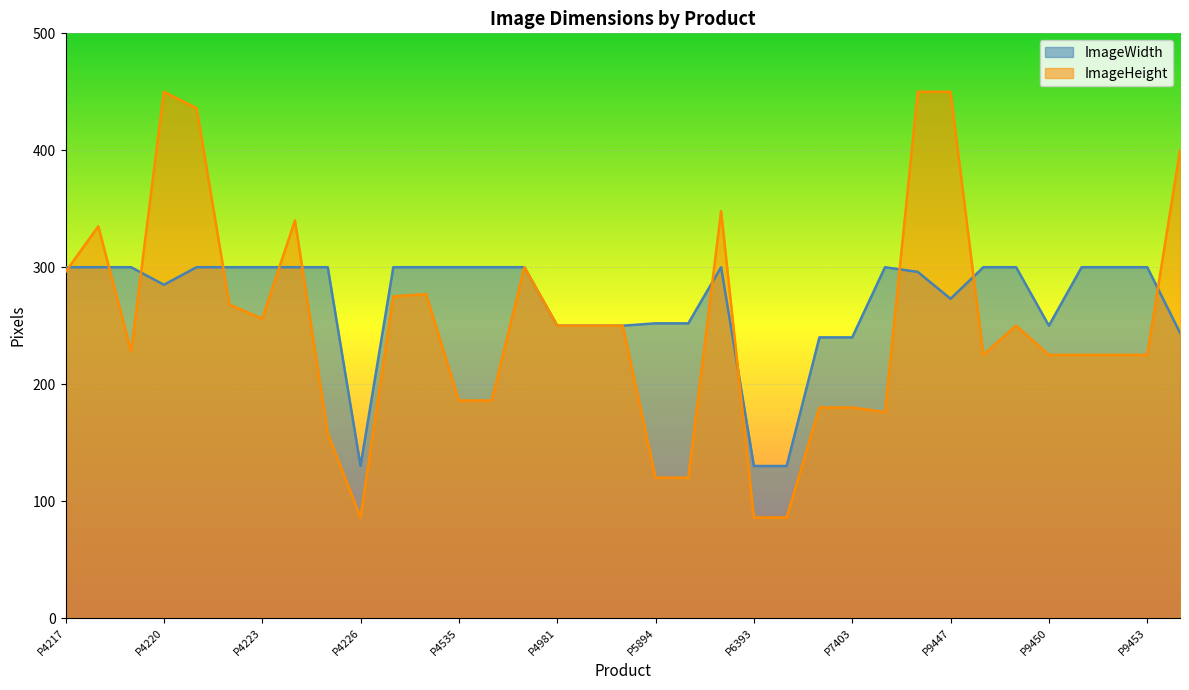

Between P9448 and P4218, which is larger?

P9448